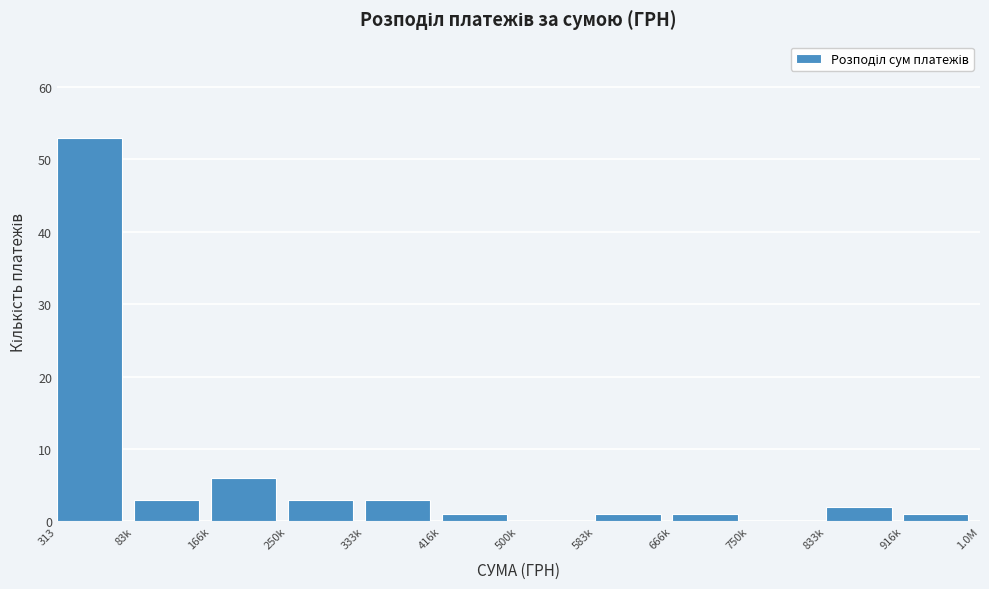

What is the greatest value displayed?

53